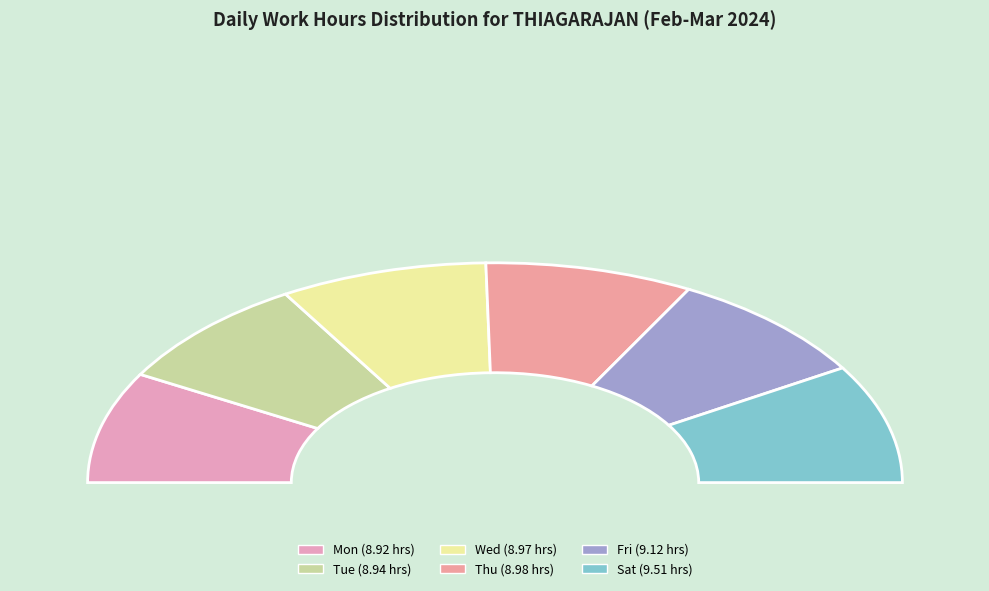

Count the number of slices in the pie.

6